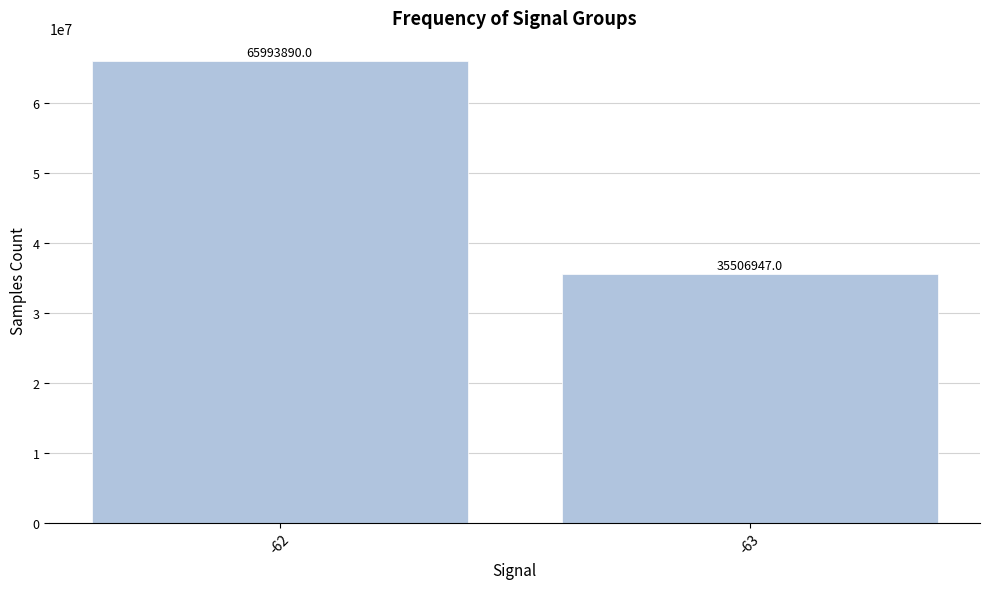

True or false: the data shows 35506947 at -63.

True